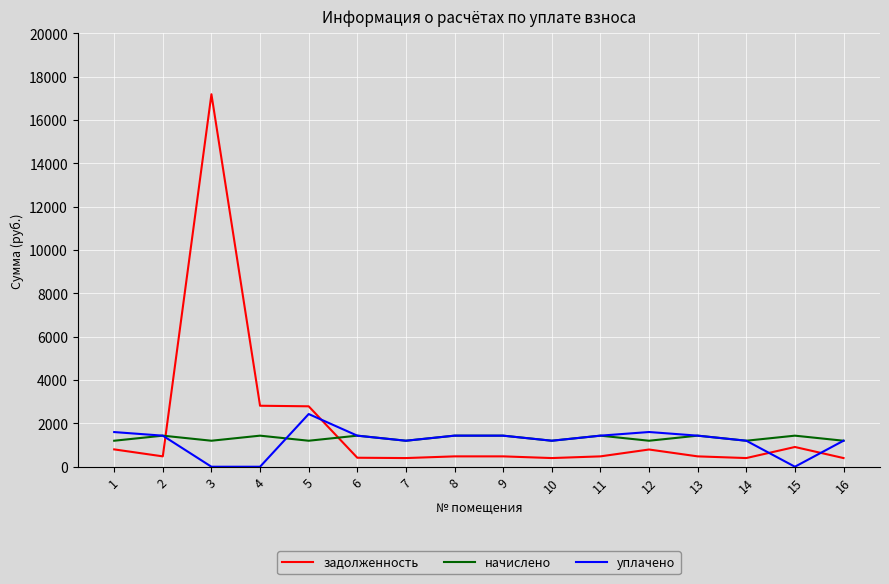

What is the spread (max minus min) of values at 2?

955.5